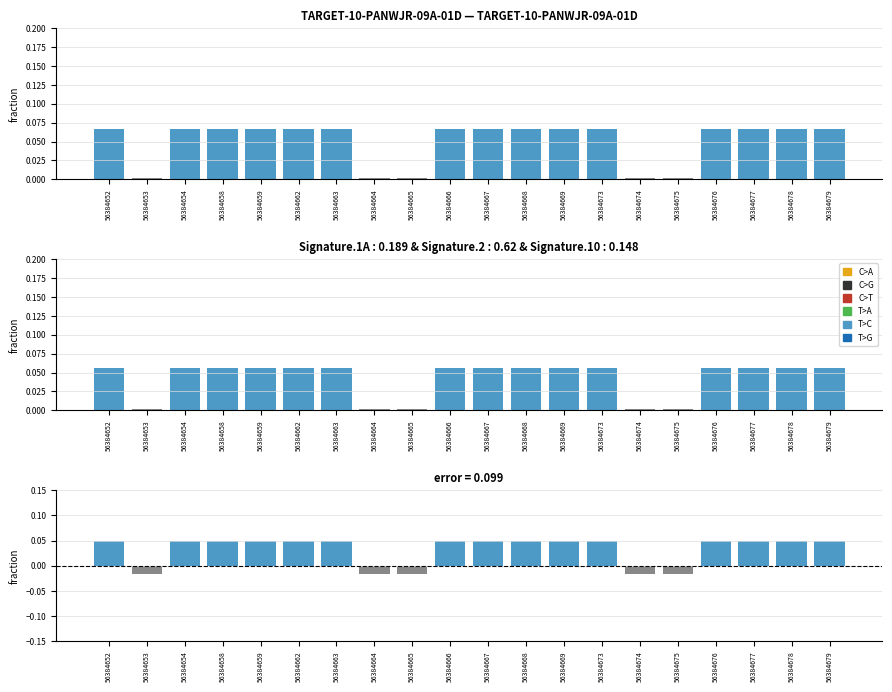

Reading left to right, what are all the values shown in this chart?

56384652=0.0	56384653=-0.0	56384654=0.0	56384658=0.0	56384659=0.0	56384662=0.0	56384663=0.0	56384664=-0.0	56384665=-0.0	56384666=0.0	56384667=0.0	56384668=0.0	56384669=0.0	56384673=0.0	56384674=-0.0	56384675=-0.0	56384676=0.0	56384677=0.0	56384678=0.0	56384679=0.0